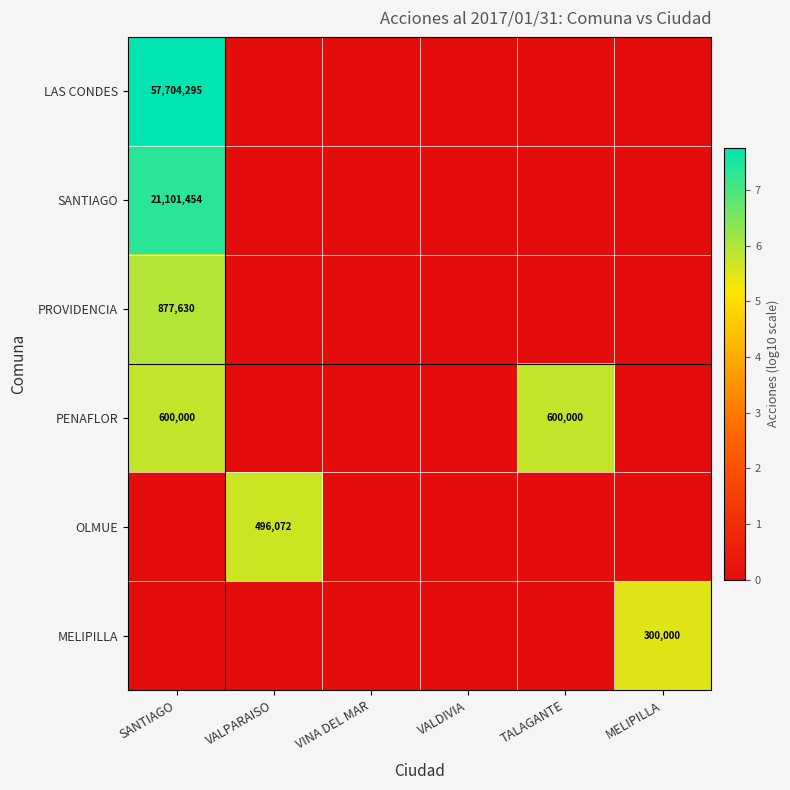

Is it true that PENAFLOR equals 0.0 at VALPARAISO?

True